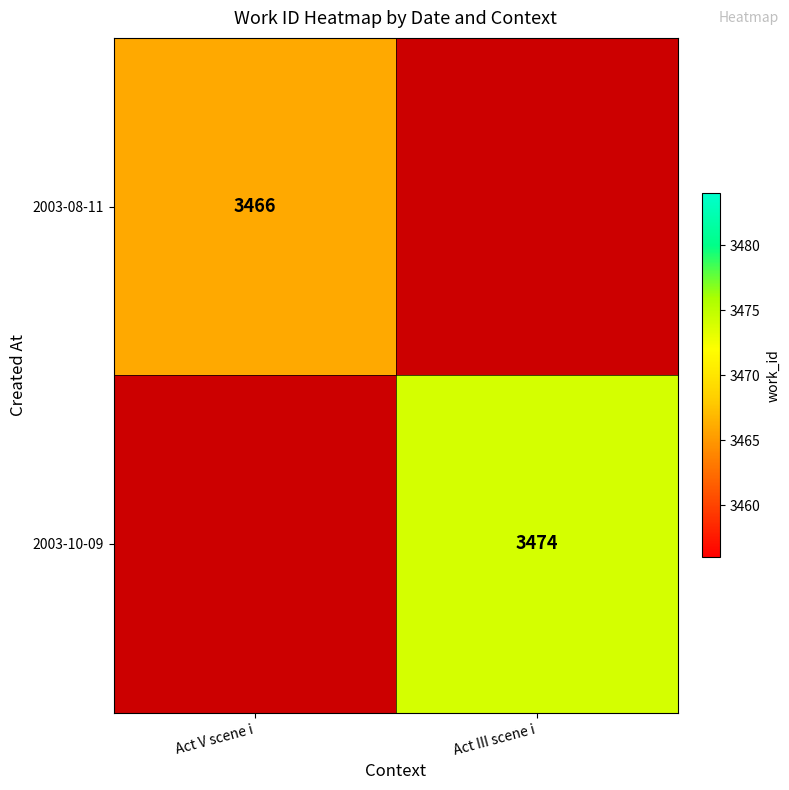

What is the total value across all series at Act V scene i?

3466